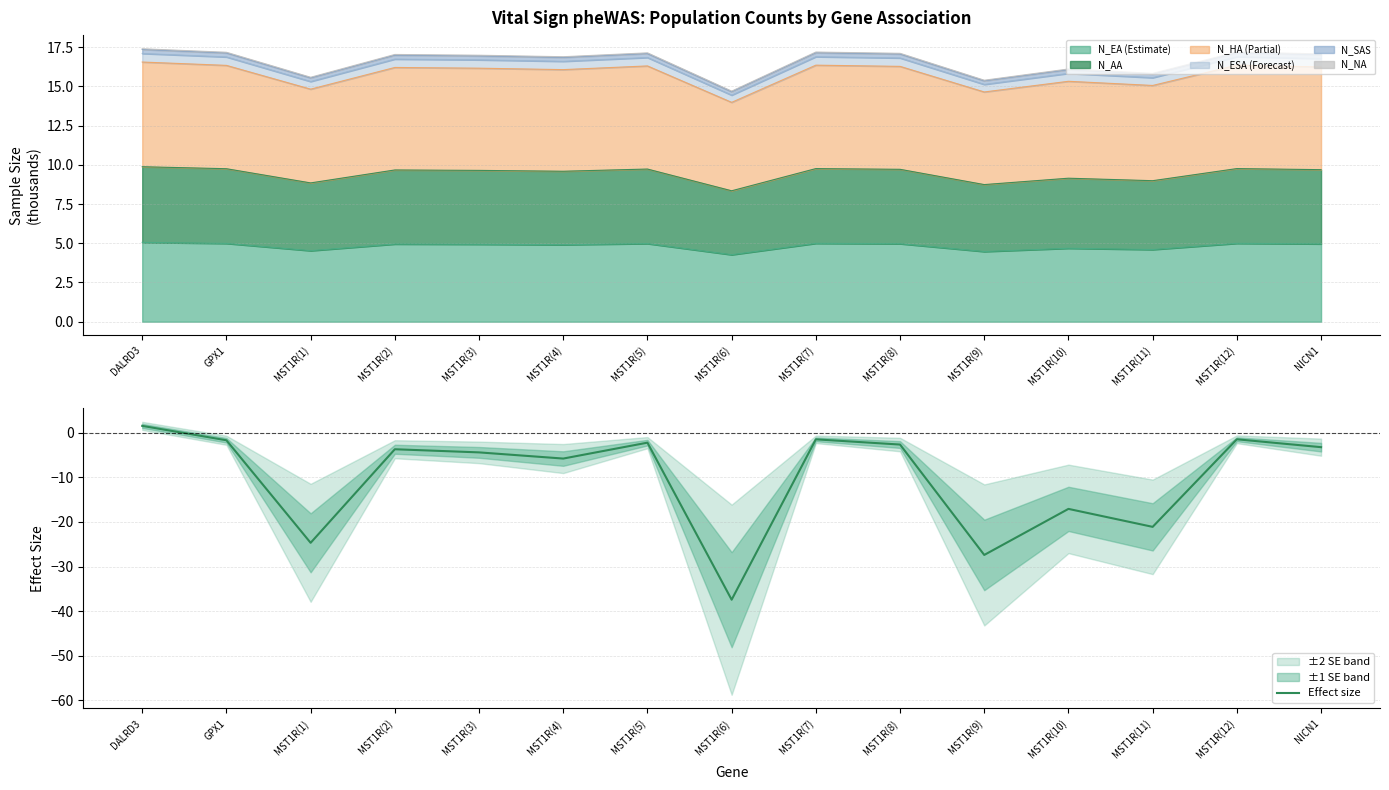

What is the difference between the maximum and minimum values?

39.0